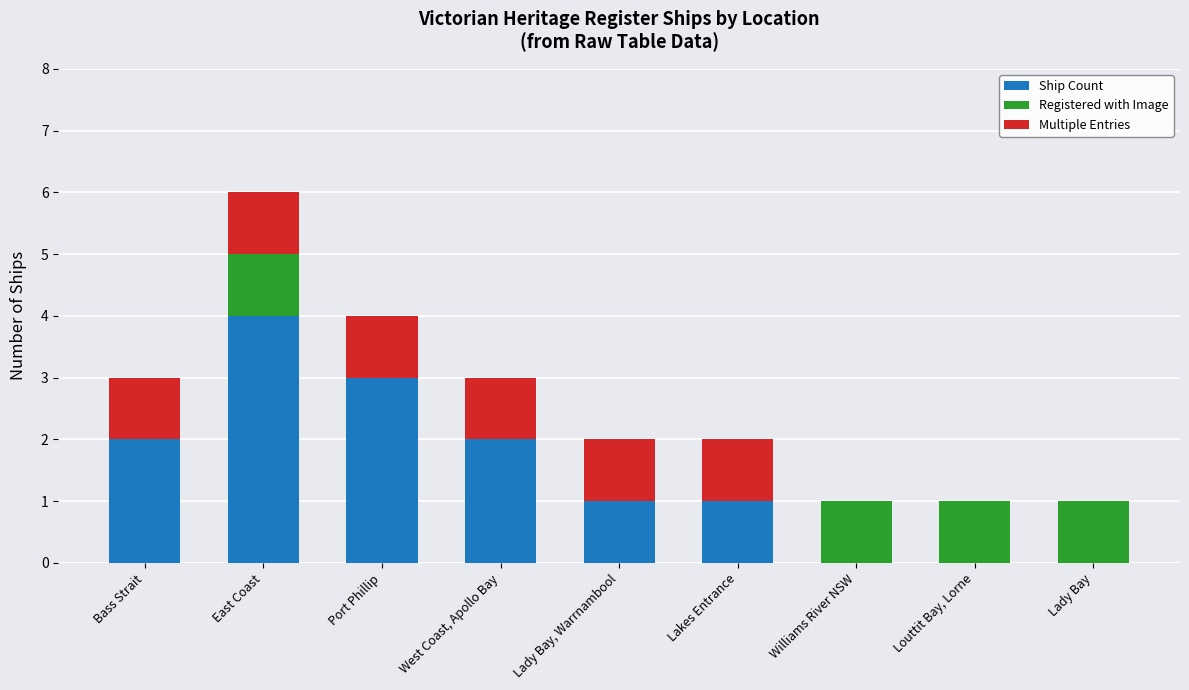

Which category has the highest value in the Multiple Entries series?

Bass Strait